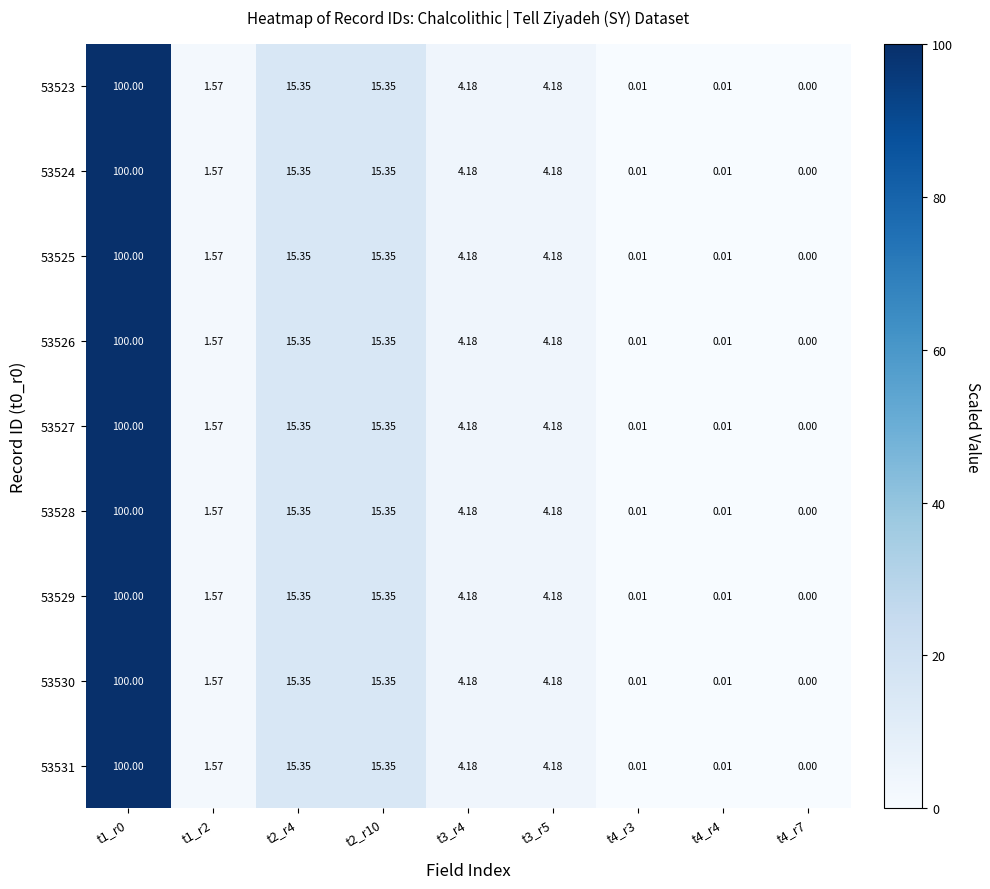

Is the value of 53525 at t3_r4 greater than the value of 53531 at t4_r4?

Yes